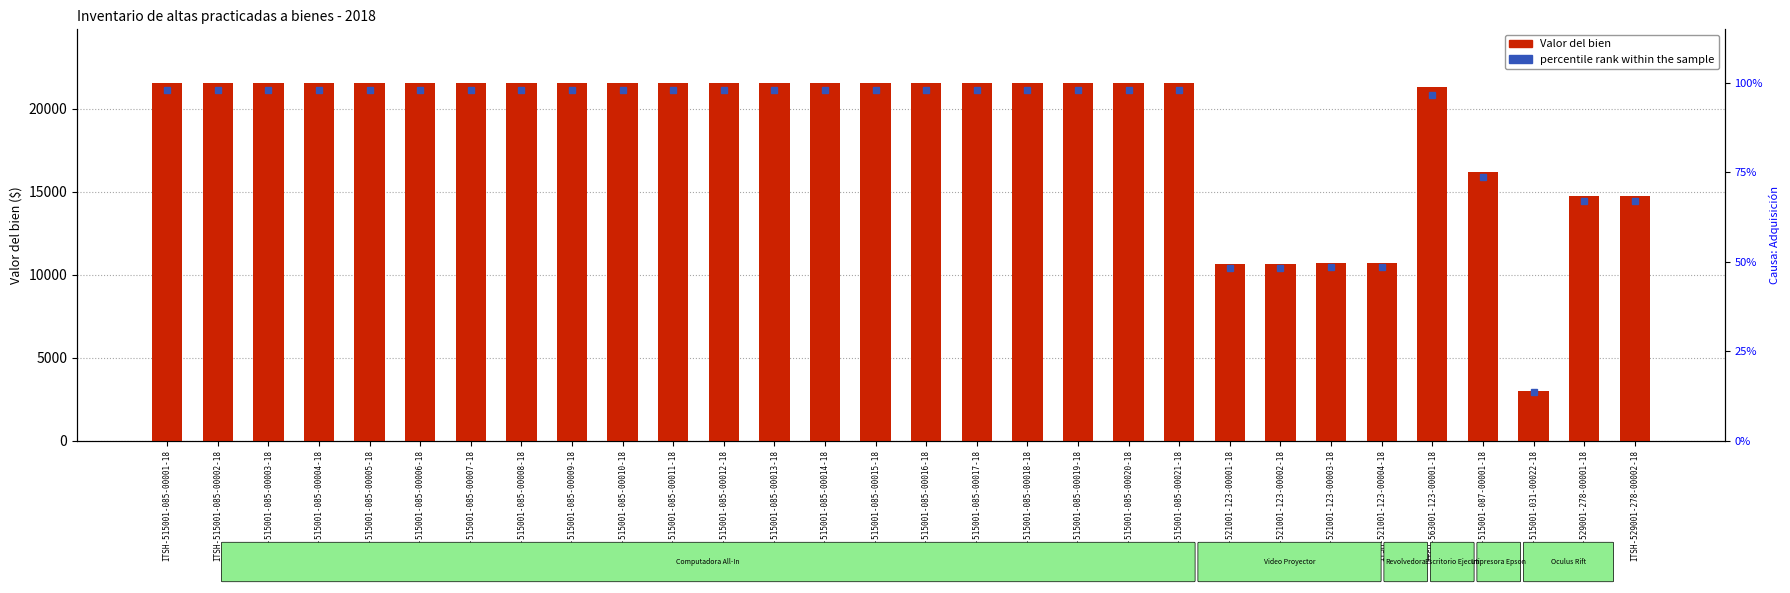

Reading left to right, list all the values displayed in this chart.

ITSH-515001-085-00001-18=21558.6	ITSH-515001-085-00002-18=21558.6	ITSH-515001-085-00003-18=21558.6	ITSH-515001-085-00004-18=21558.6	ITSH-515001-085-00005-18=21558.6	ITSH-515001-085-00006-18=21558.6	ITSH-515001-085-00007-18=21558.6	ITSH-515001-085-00008-18=21558.6	ITSH-515001-085-00009-18=21558.6	ITSH-515001-085-00010-18=21558.6	ITSH-515001-085-00011-18=21558.6	ITSH-515001-085-00012-18=21558.6	ITSH-515001-085-00013-18=21558.6	ITSH-515001-085-00014-18=21558.6	ITSH-515001-085-00015-18=21558.6	ITSH-515001-085-00016-18=21558.6	ITSH-515001-085-00017-18=21558.6	ITSH-515001-085-00018-18=21558.6	ITSH-515001-085-00019-18=21558.6	ITSH-515001-085-00020-18=21558.6	ITSH-515001-085-00021-18=21558.6	ITSH-521001-123-00001-18=10648.8	ITSH-521001-123-00002-18=10648.8	ITSH-521001-123-00003-18=10689.4	ITSH-521001-123-00004-18=10689.4	ITSH-563001-123-00001-18=21290.0	ITSH-515001-087-00001-18=16200.0	ITSH-515001-031-00022-18=2999.0	ITSH-529001-278-00001-18=14730.5	ITSH-529001-278-00002-18=14730.5